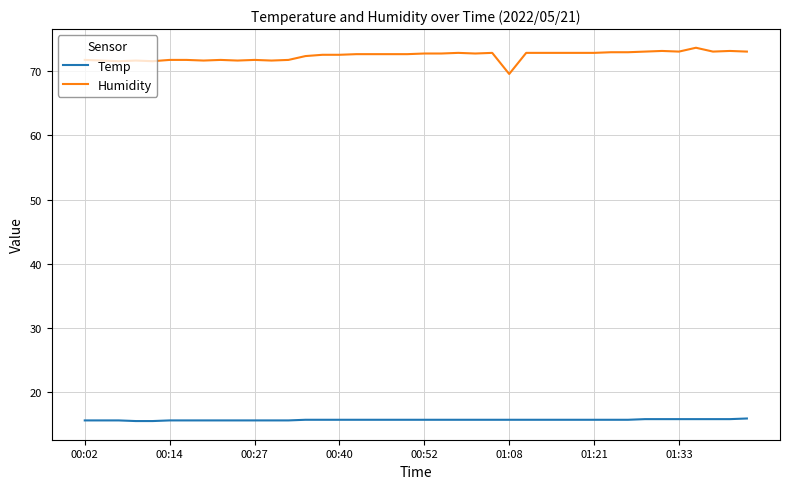

What is the difference between the second highest and minimum values in the Temp series?

0.3